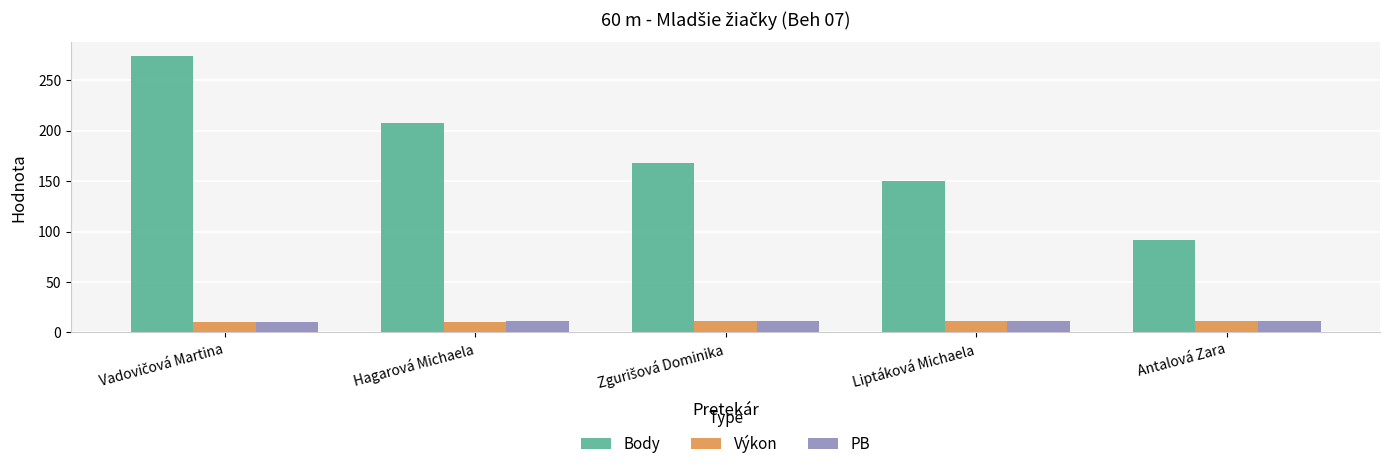

How many values in the PB series are below 11?

2